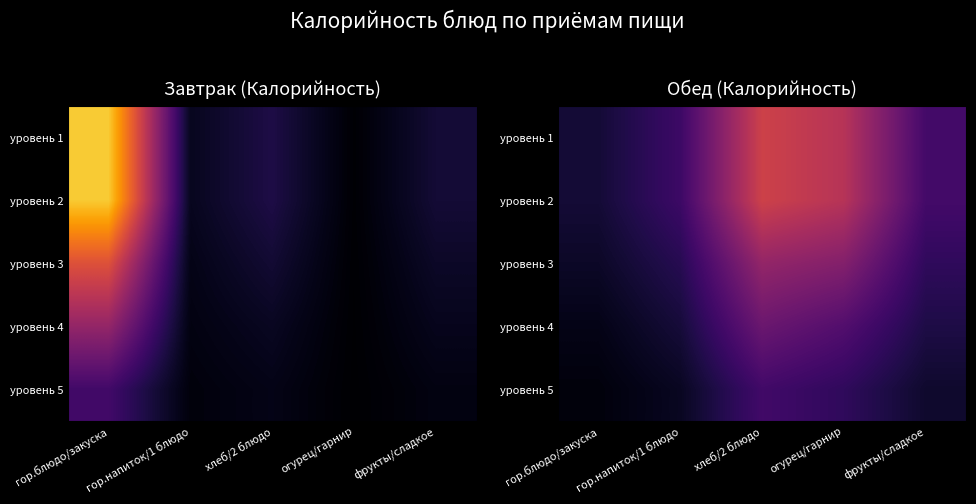

What is the sum of the уровень 2 values at гор.блюдо/закуска and огурец/гарнир?

291.4